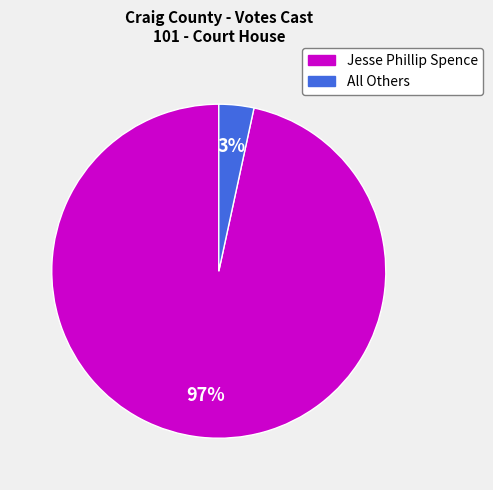

Between All Others and Jesse Phillip Spence, which is larger?

Jesse Phillip Spence